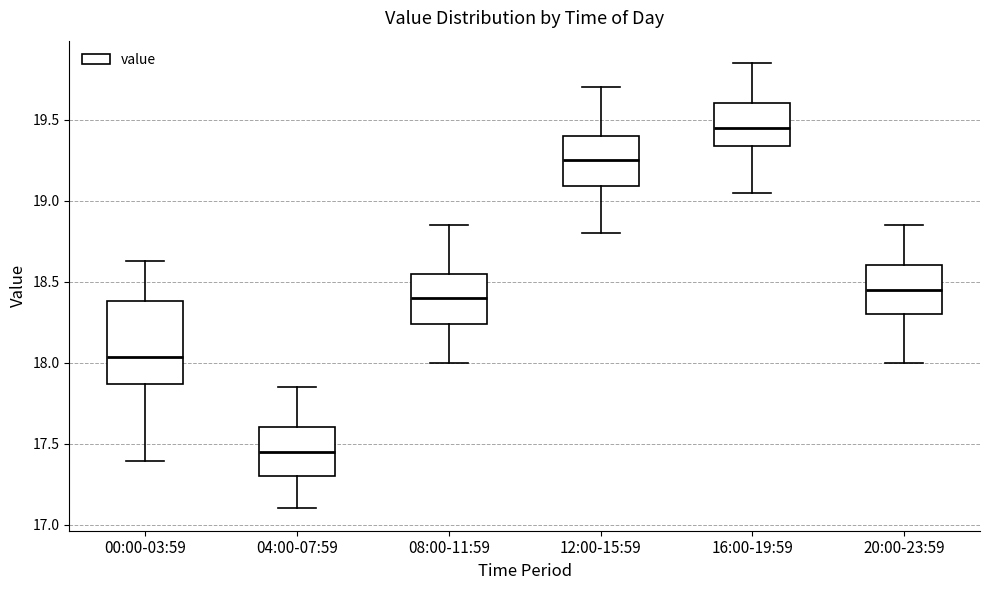

Reading left to right, transcribe this box plot: for each box, give where its median line is, the range the box spans, and where its two whiskers end, as read against the y-axis. The values are not printed on the chart, so give them approximately, as read against the axis.

00:00-03:59: median 18.05, box 17.85 to 18.40, whiskers 17.40 to 18.65
04:00-07:59: median 17.45, box 17.30 to 17.60, whiskers 17.10 to 17.85
08:00-11:59: median 18.40, box 18.25 to 18.55, whiskers 18.00 to 18.85
12:00-15:59: median 19.25, box 19.10 to 19.40, whiskers 18.80 to 19.70
16:00-19:59: median 19.45, box 19.35 to 19.60, whiskers 19.05 to 19.85
20:00-23:59: median 18.45, box 18.30 to 18.60, whiskers 18.00 to 18.85